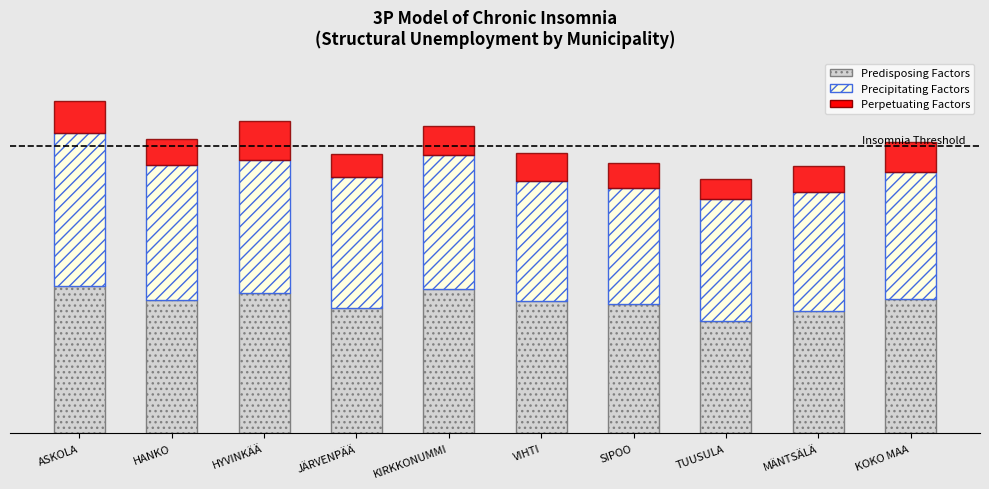

Where does the Predisposing Factors series first go above 40?

ASKOLA